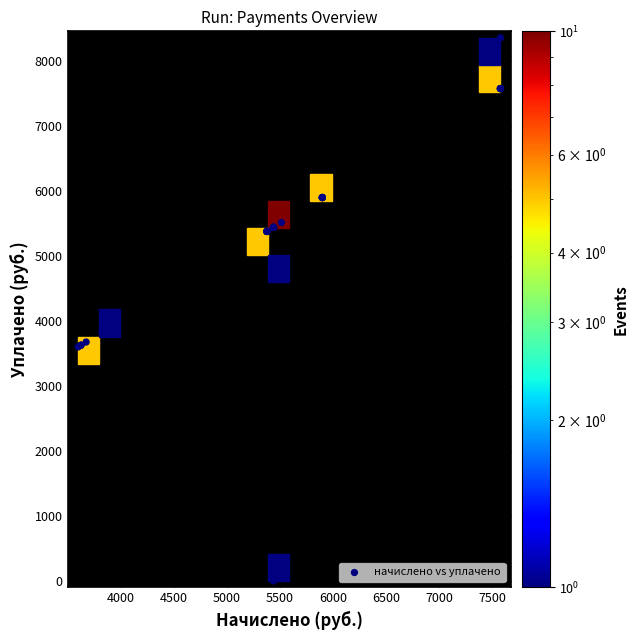

What Y value in the scatter plot is closest to 4178?

3825.4